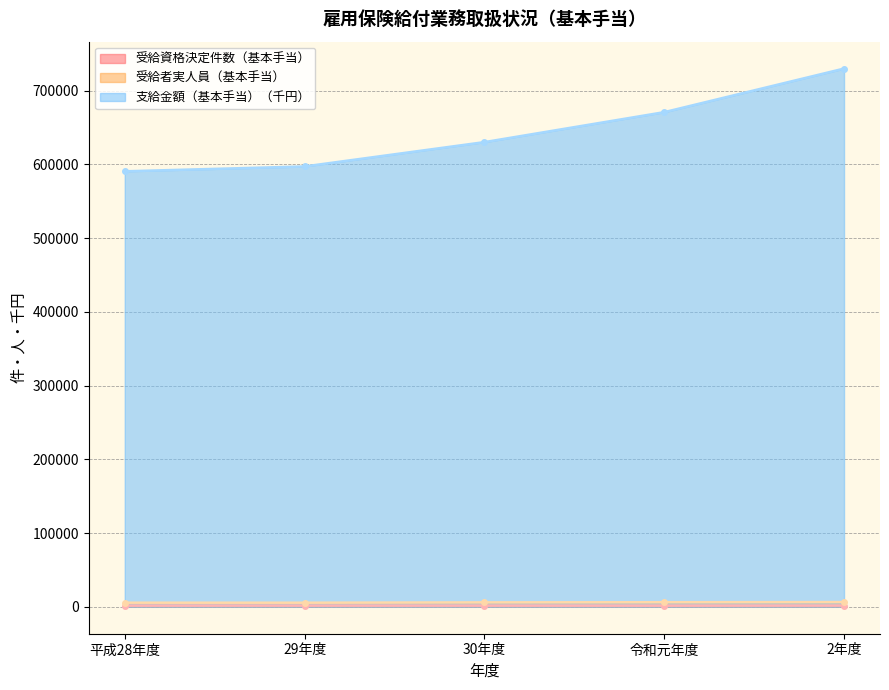

Rank the series at 30年度 from highest to lowest value.

支給金額（基本手当）（千円）, 受給者実人員（基本手当）, 受給資格決定件数（基本手当）